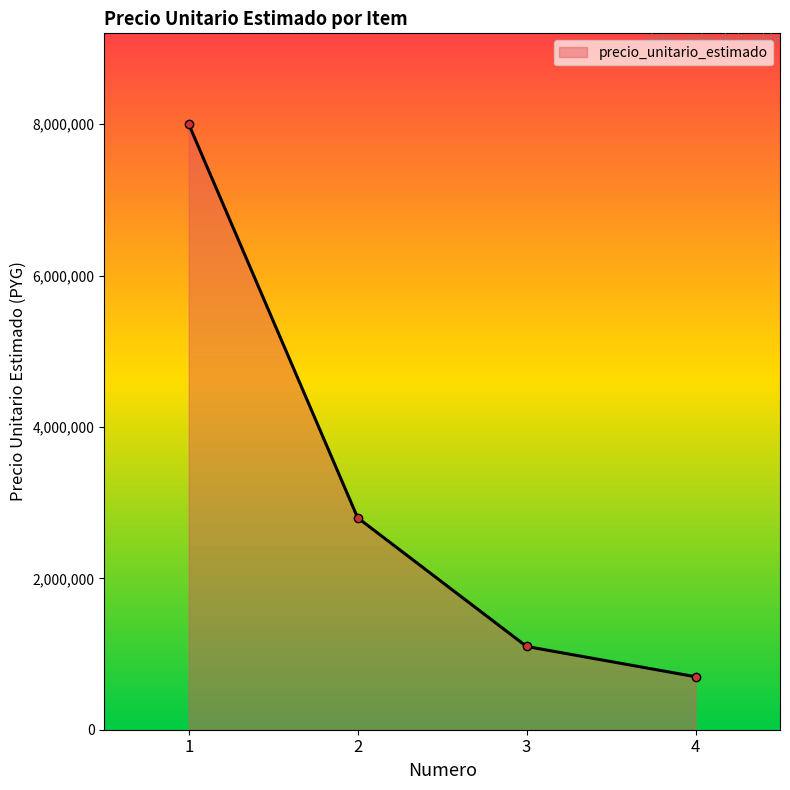

List the labels in order of value, largest first.

1, 2, 3, 4